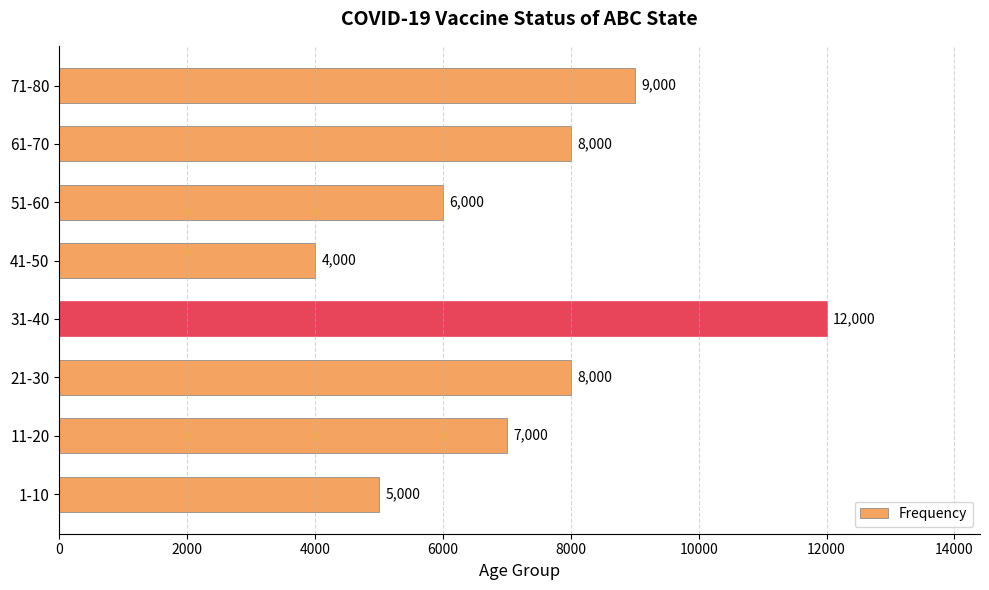

Count the number of data series in this chart.

1